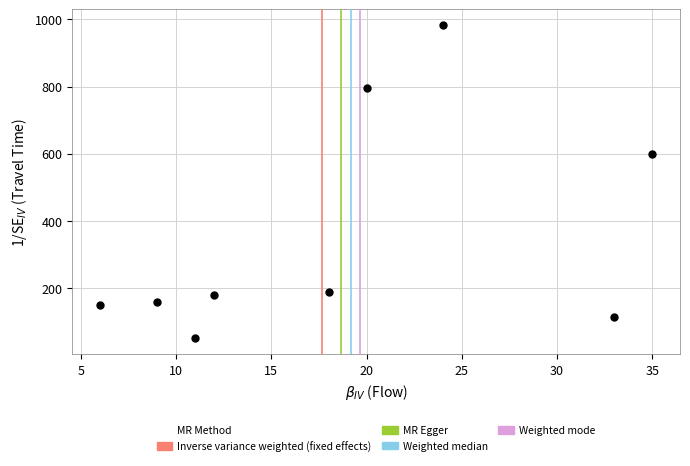

What is the average Y value?

357